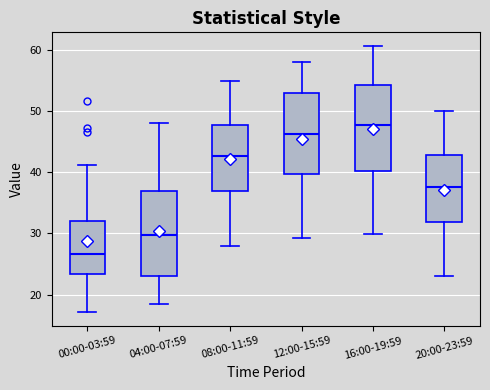

Reading left to right, read every box against the y-axis: the position of its median line, the range the box covers, and the ends of its whiskers. The values are not printed on the chart, so give them approximately, as read against the axis.

00:00-03:59: median 27, box 23 to 32, whiskers 17 to 41
04:00-07:59: median 30, box 23 to 37, whiskers 19 to 48
08:00-11:59: median 43, box 37 to 48, whiskers 28 to 55
12:00-15:59: median 46, box 40 to 53, whiskers 29 to 58
16:00-19:59: median 48, box 40 to 54, whiskers 30 to 61
20:00-23:59: median 38, box 32 to 43, whiskers 23 to 50